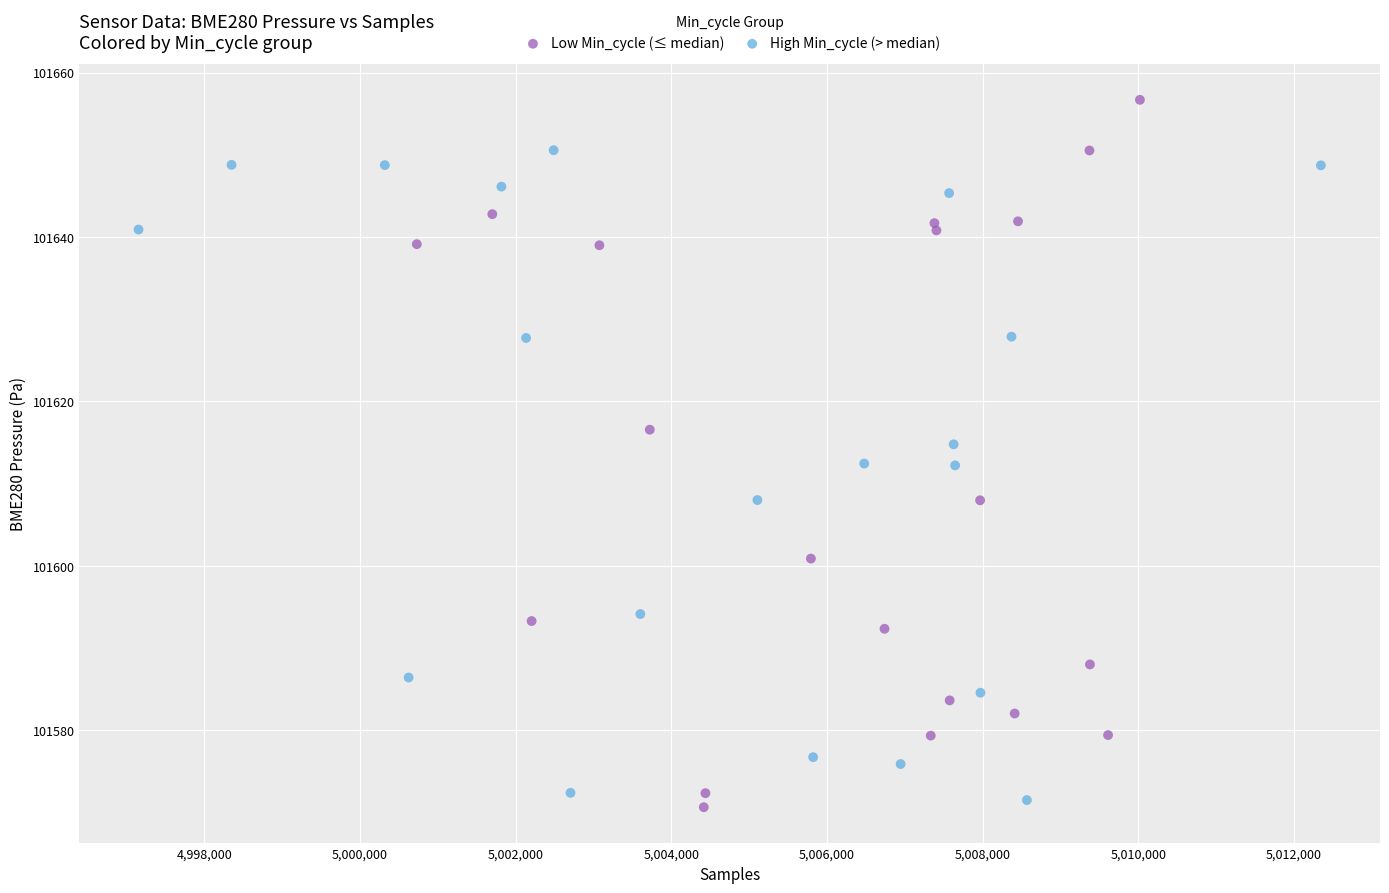

Which series contains the lowest Y value?

Low Min_cycle (≤ median)